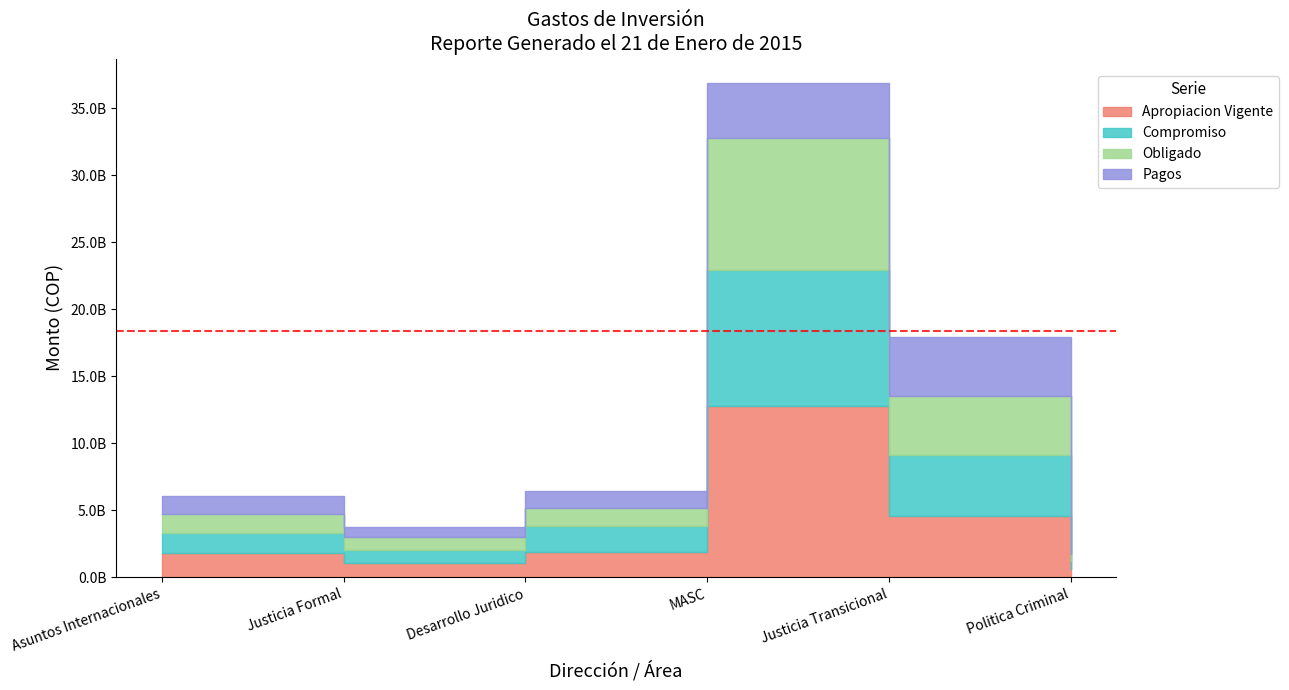

What is the sum of all Compromiso values?

19645573072.1